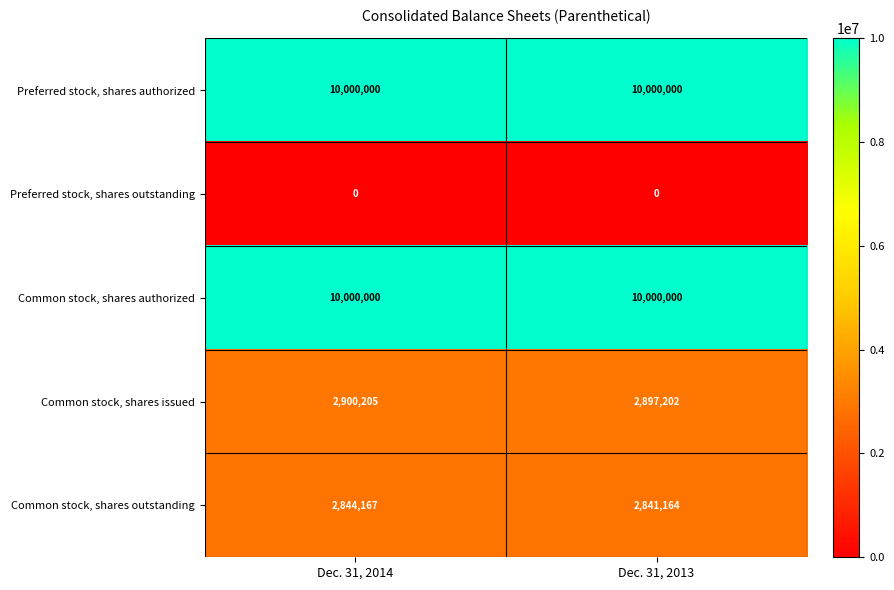

True or false: Common stock, shares authorized has a value of 4409676 at Dec. 31, 2013.

False